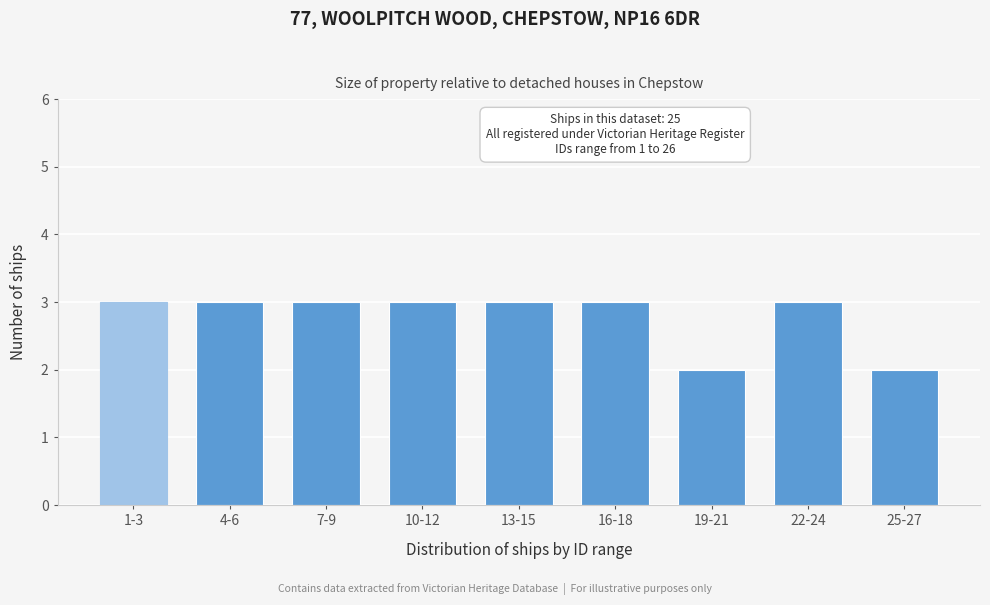

Reading left to right, transcribe all the data shown in this chart.

3	3	3	3	3	3	2	3	2